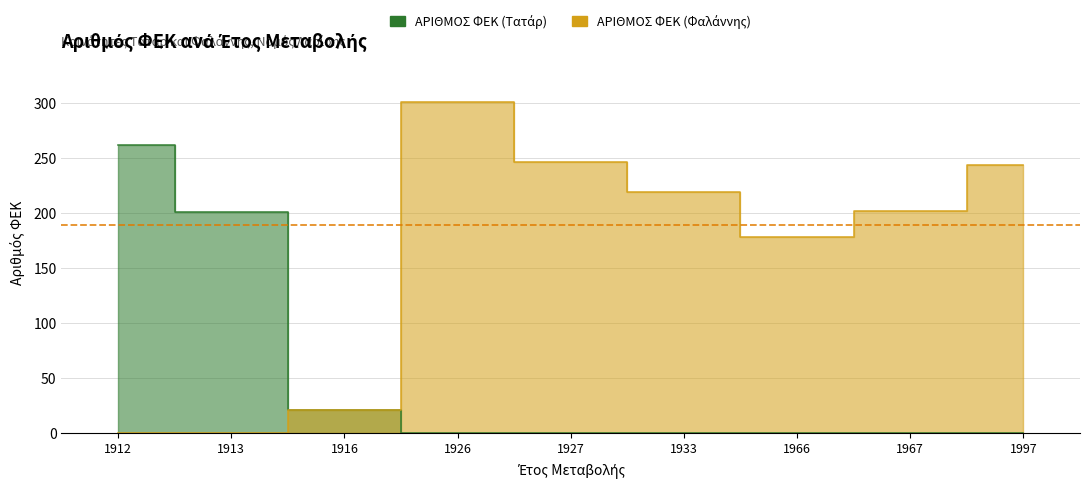

The value of ΑΡΙΘΜΟΣ ΦΕΚ (Τατάρ) at 1997 is -107. True or false?

False